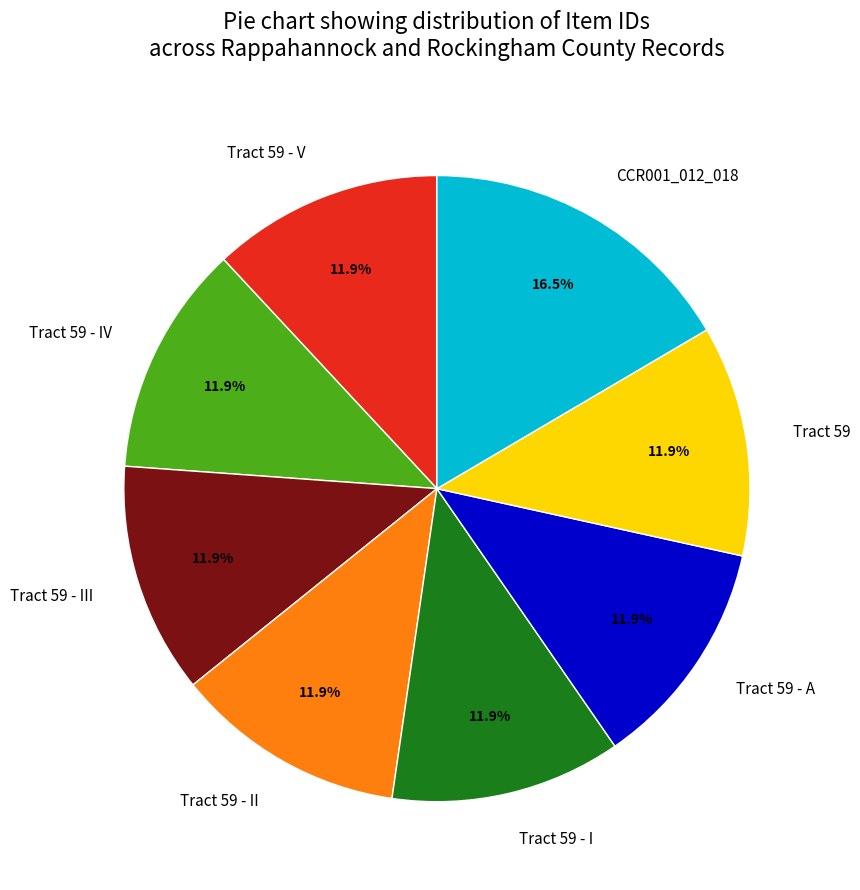

Is the sum of Tract 59 - V and Tract 59 greater than half?

No